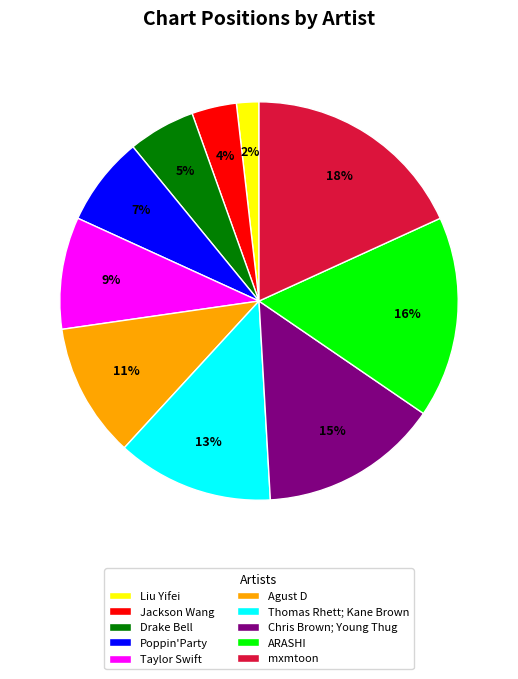

To the nearest percent, what is the average slice percentage?

10%